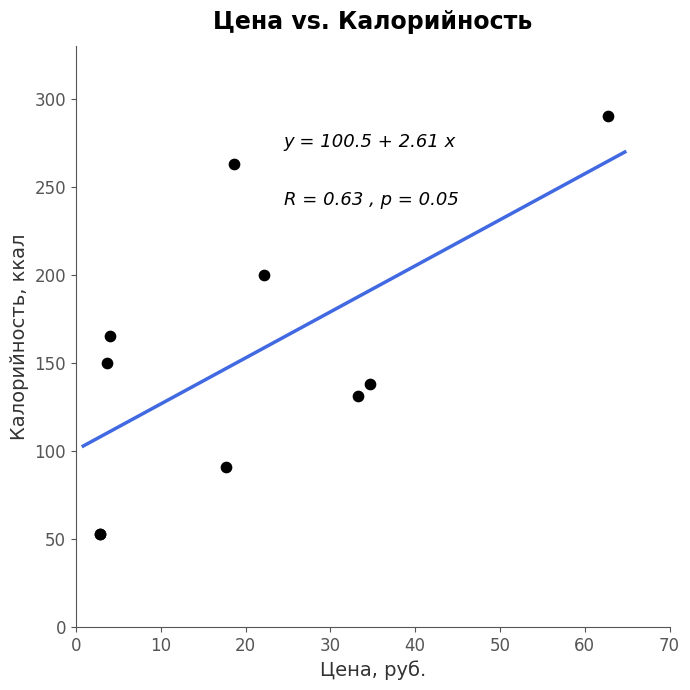

What Y value in the scatter plot is closest to 171?

165